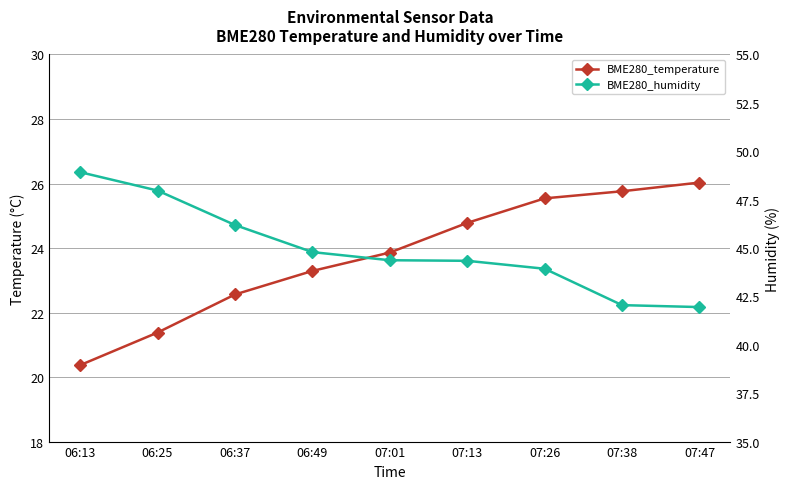

Count the number of categories in the chart.

9